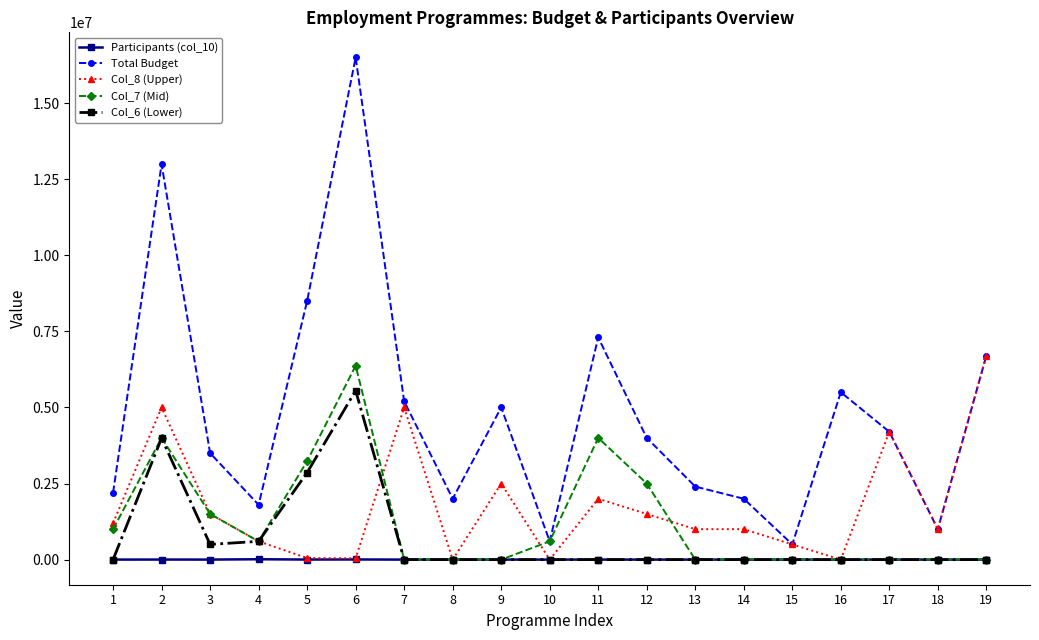

Which series has the largest range (max minus min)?

Total Budget